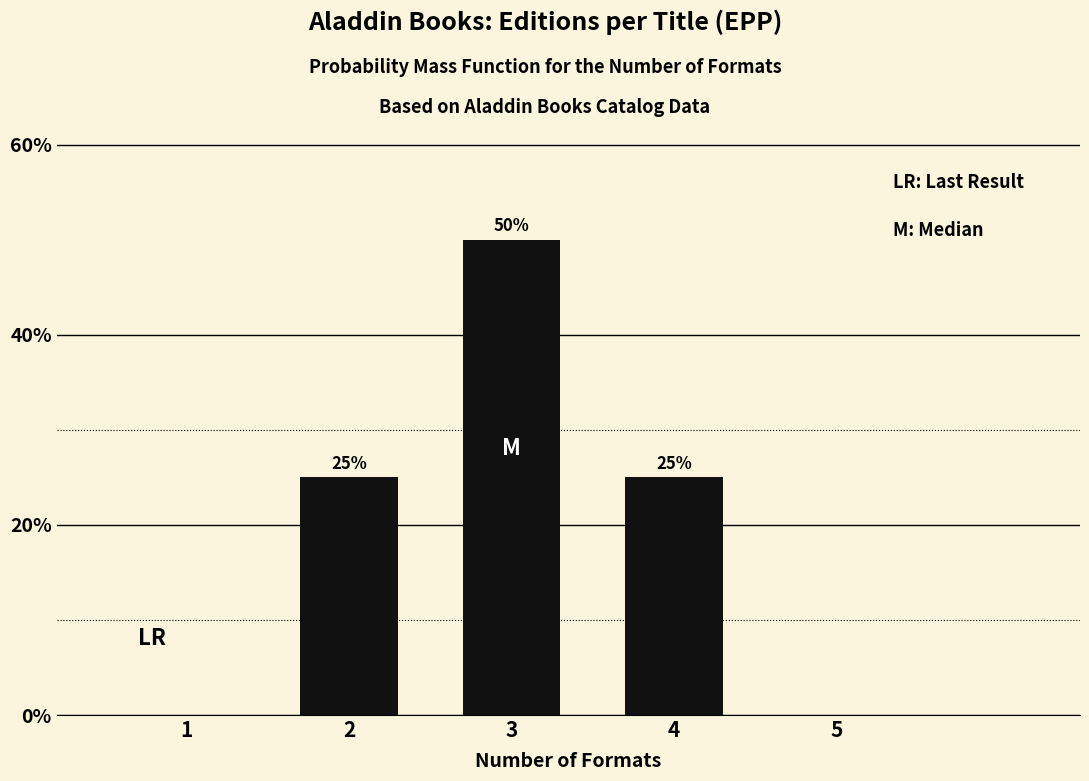

Reading left to right, transcribe all the data shown in this chart.

1=0	2=25	3=50	4=25	5=0